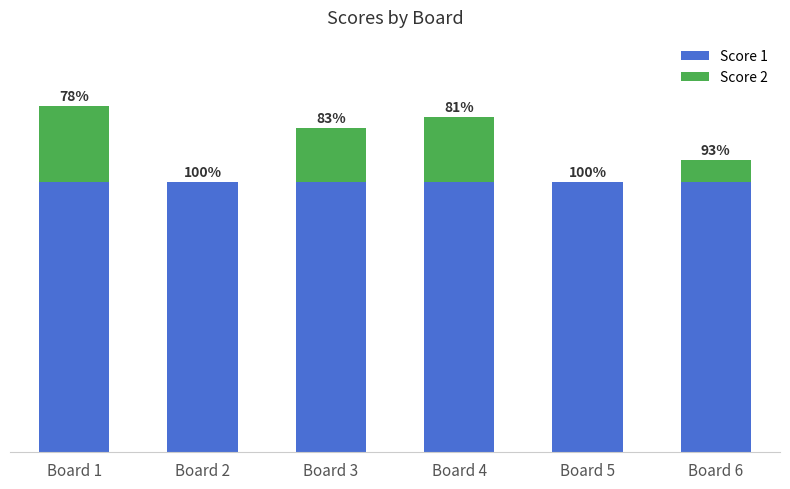

At which category is the sum across all series the highest?

Board 1